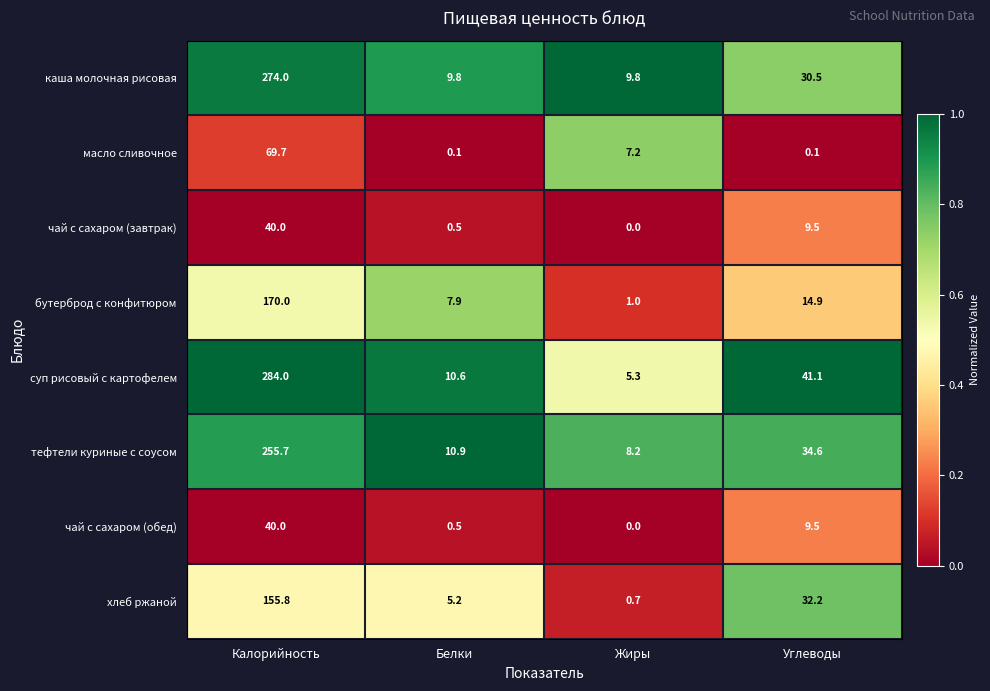

What is the difference between the highest and lowest values at Белки?

10.8